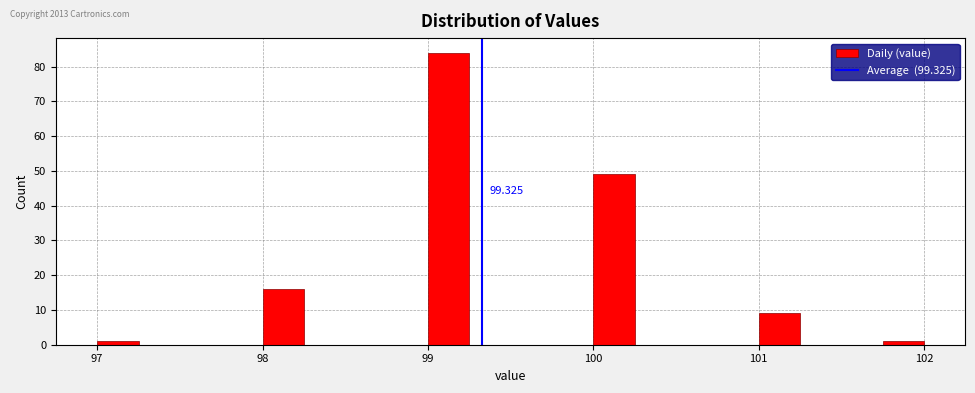

Around what value on the x-axis is the tallest bar? Give the approximate position of its centre, as read against the axis.

99.1